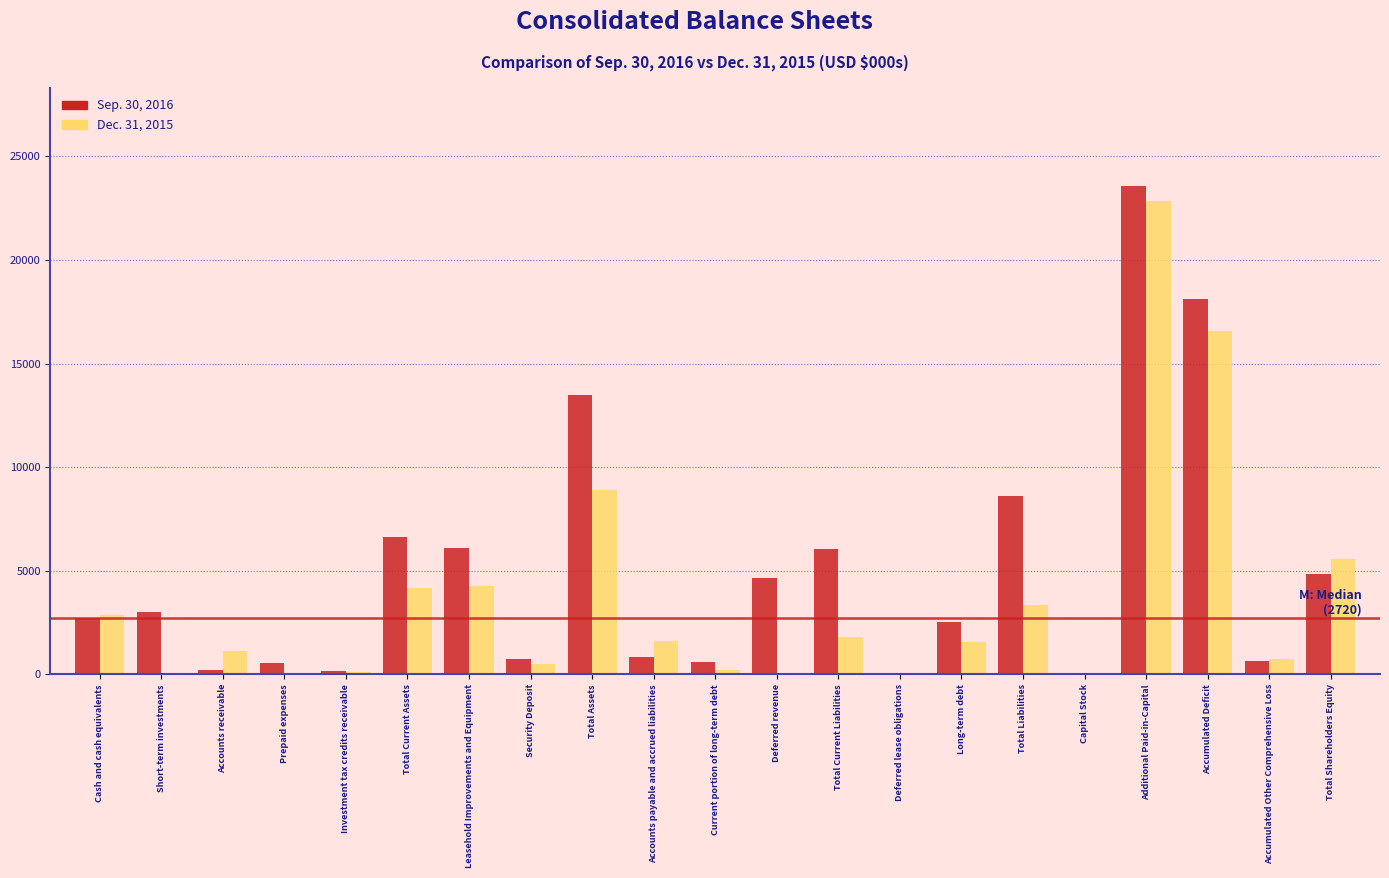

Which category has the highest value in the Dec. 31, 2015 series?

Additional Paid-in-Capital